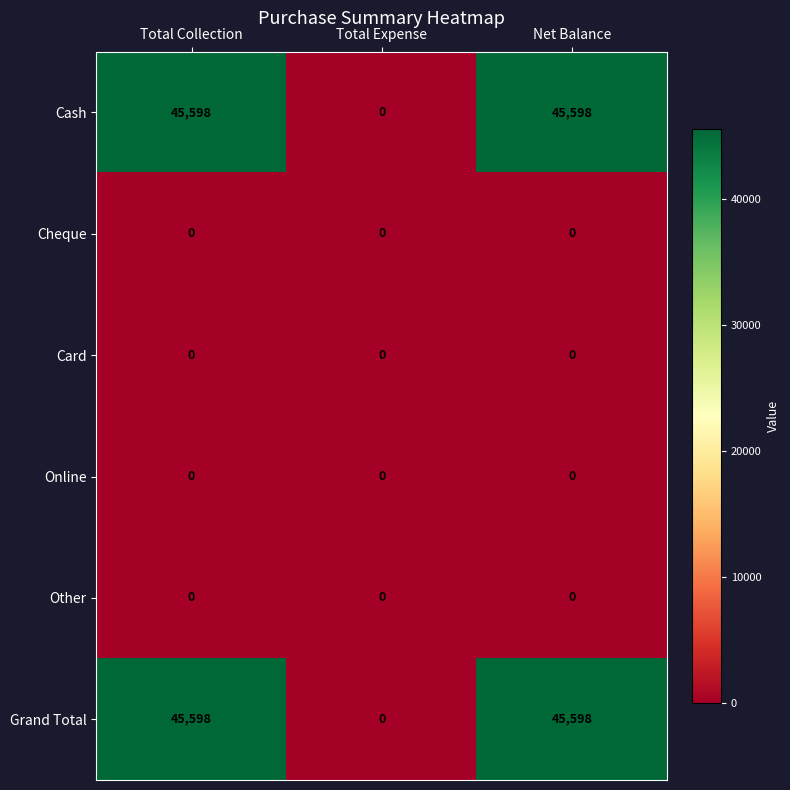

The Cheque series shows 0 at Total Collection. True or false?

True